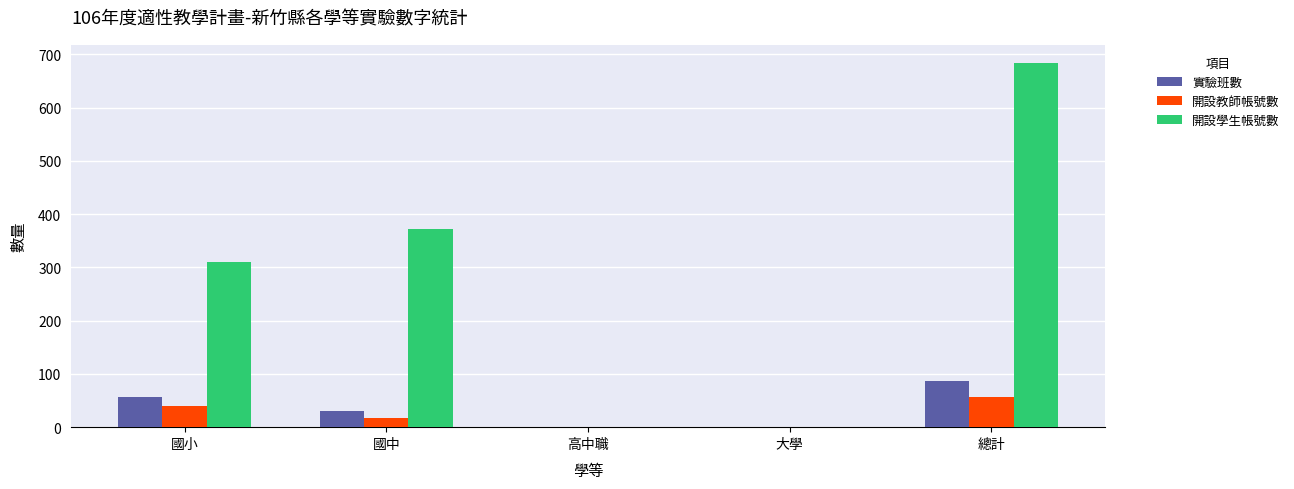

Which series changed the most between 國中 and 總計?

開設學生帳號數